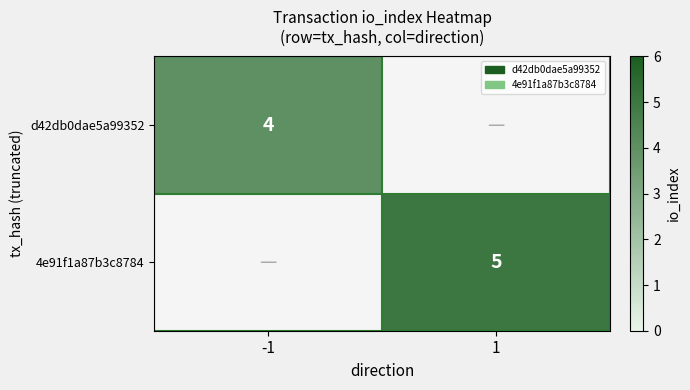

Is it true that 4e91f1a87b3c8784 equals 5 at 1?

True